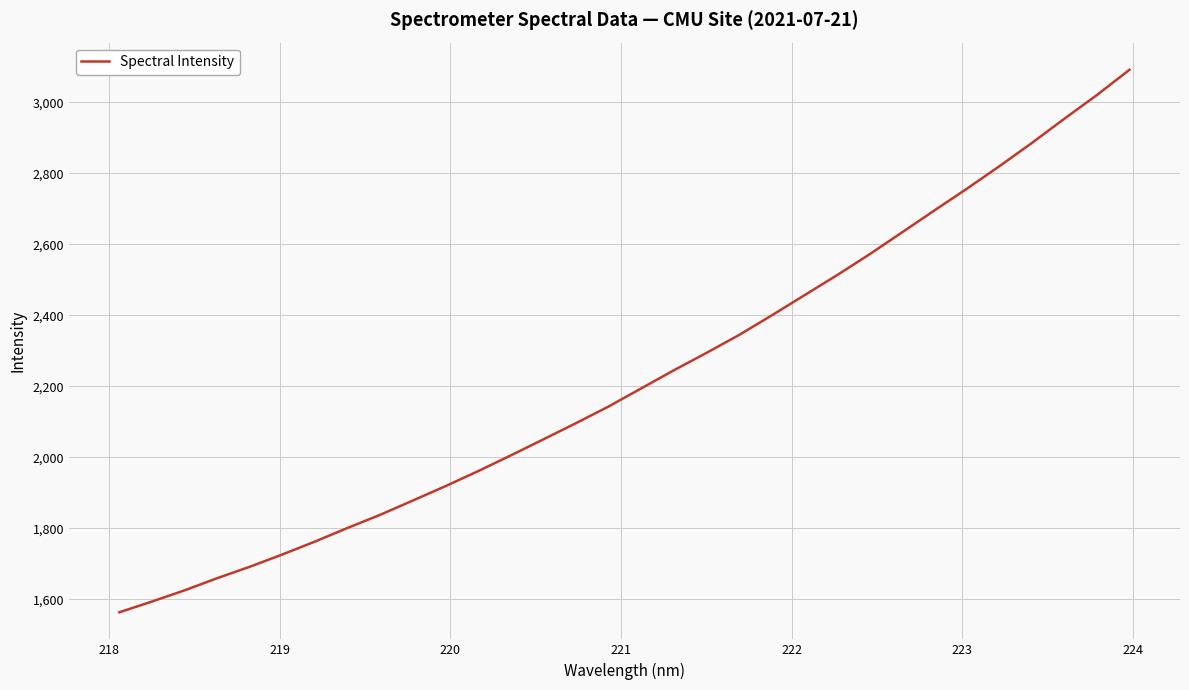

What is the average value?

2224.7